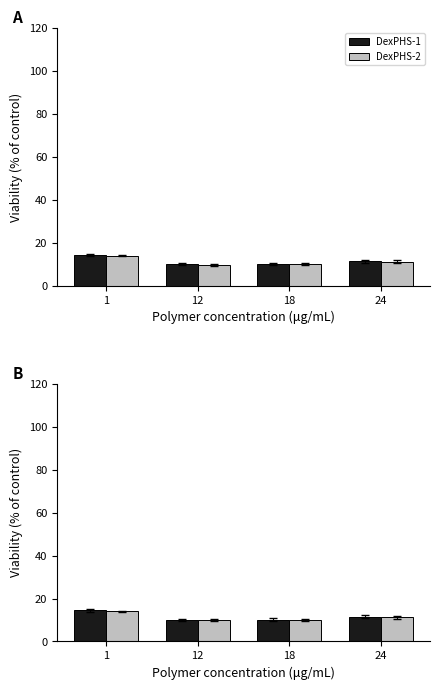

Is it true that DexPHS-2 equals 14.0 at 1?

True